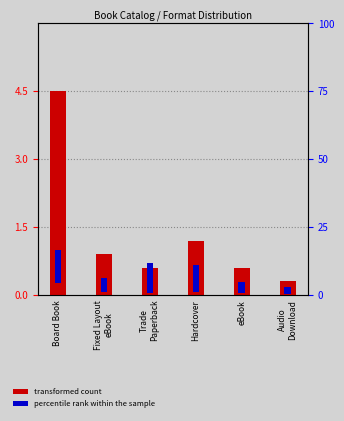

What is the value of the percentile rank within the sample bar at the 6th from the left?

2.7